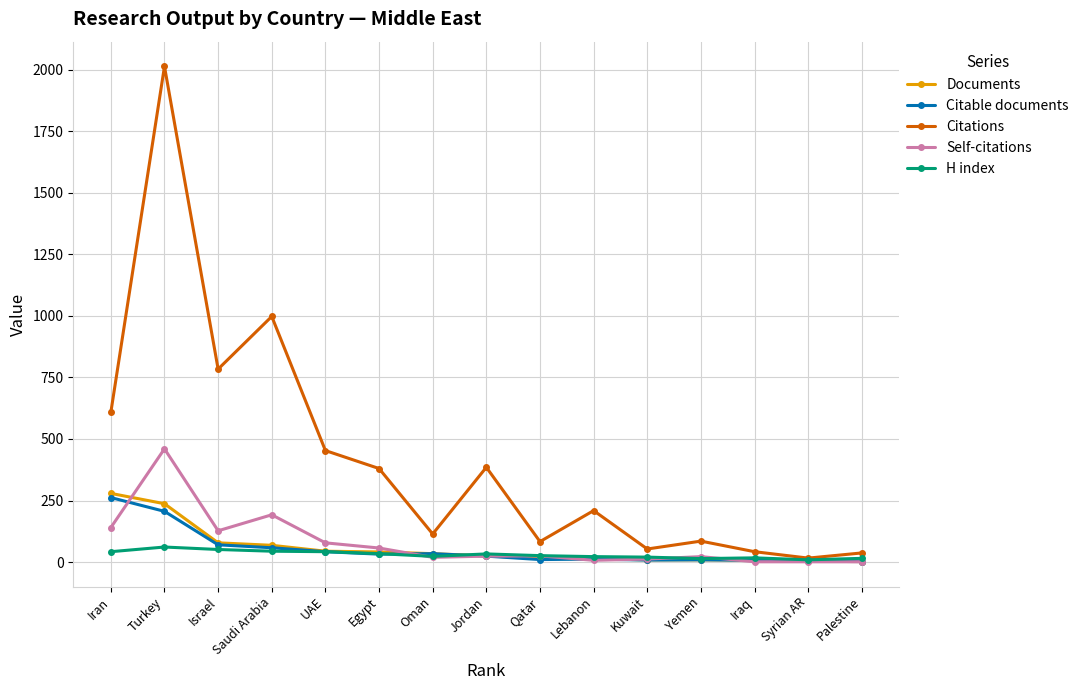

What is the sum of all Self-citations values?

1166